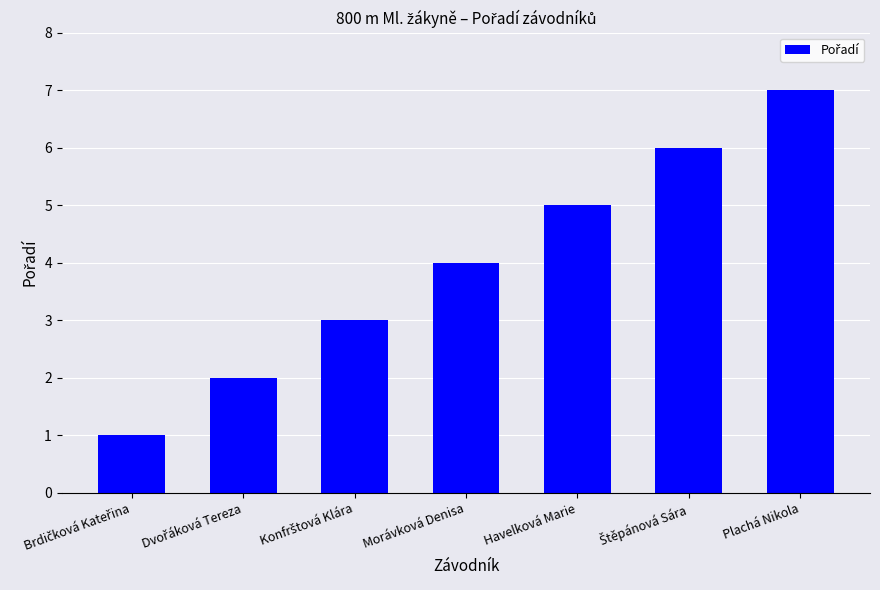

Reading right to left, extract all data points from this chart.

7	6	5	4	3	2	1